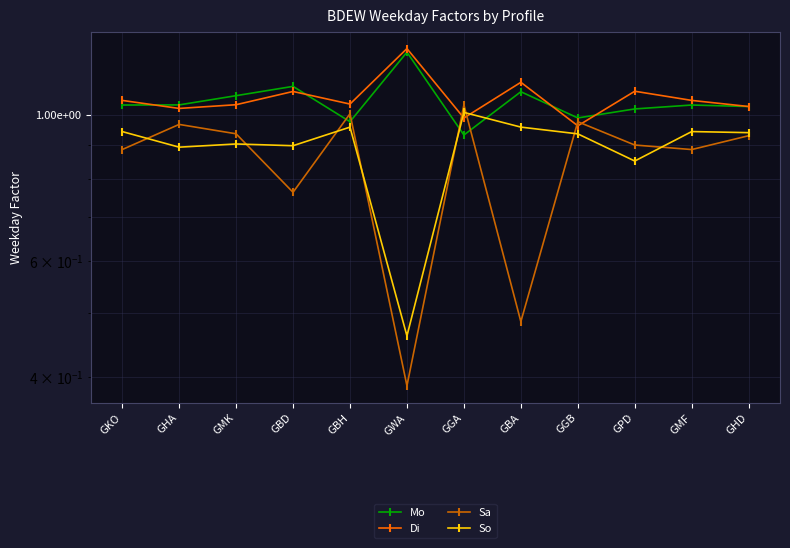

Does the chart display data point markers on the line(s)?

Yes